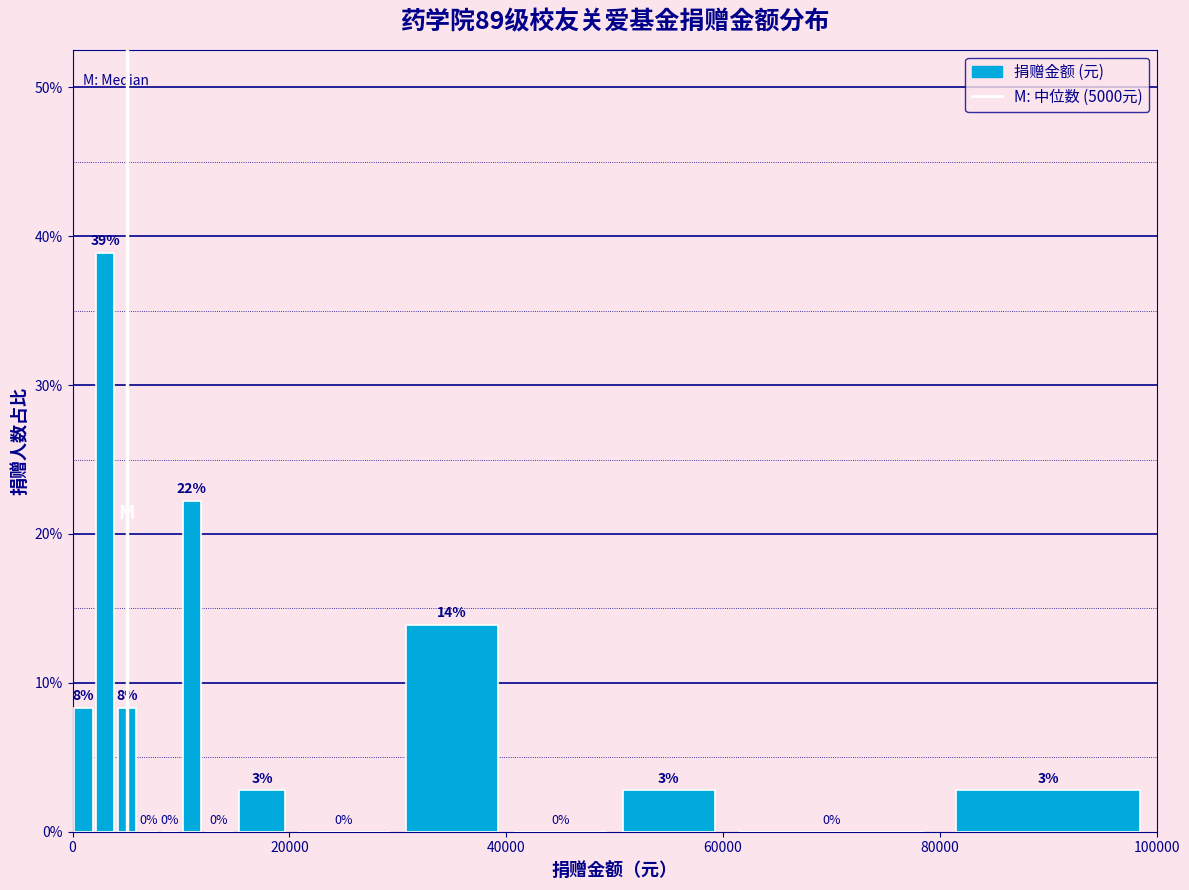

Around what value on the x-axis is the tallest bar? Give the approximate position of its centre, as read against the axis.

4000